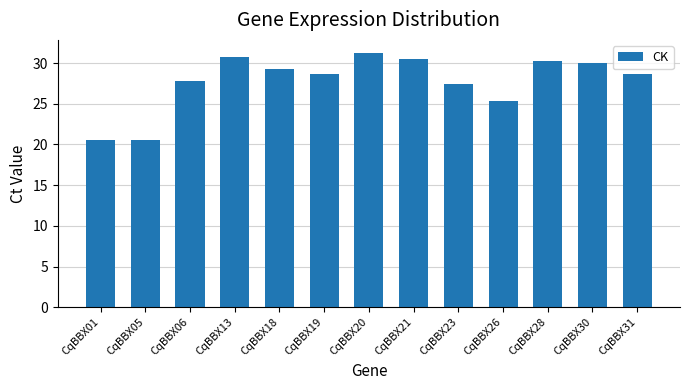

At which label is the value closest to 25?

CqBBX26